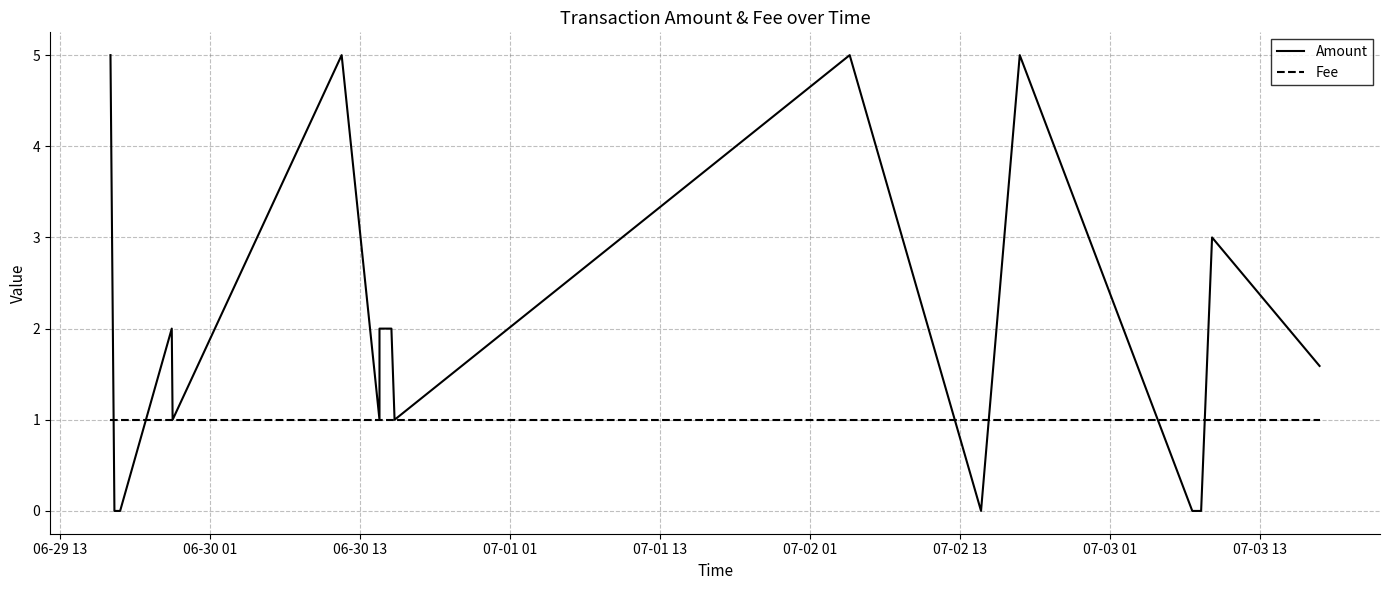

Rank the series by their maximum value, from lowest to highest.

Fee, Amount